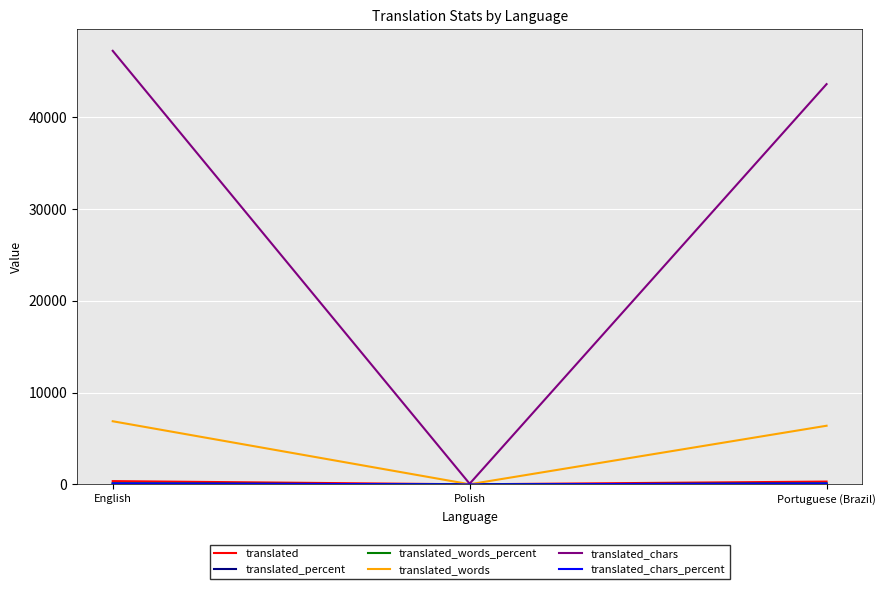

Which label corresponds to the largest value in the chart?

English